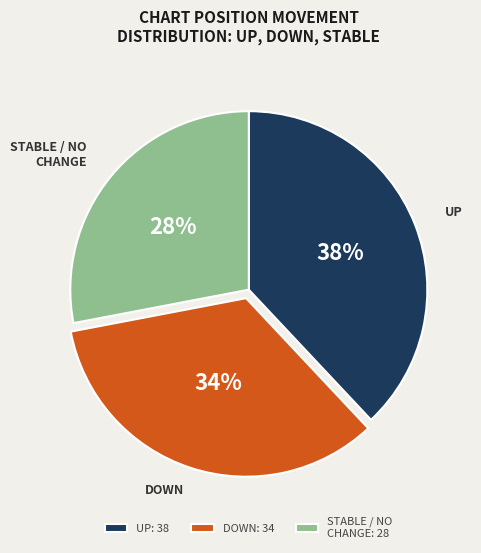

The DOWN: 34 slice represents 45% of the pie. True or false?

False